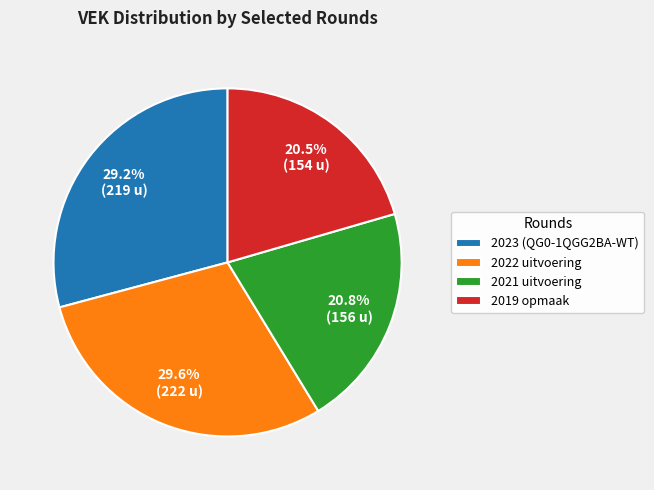

What percentage is the 2023 (QG0-1QGG2BA-WT) slice, to the nearest percent?

29%